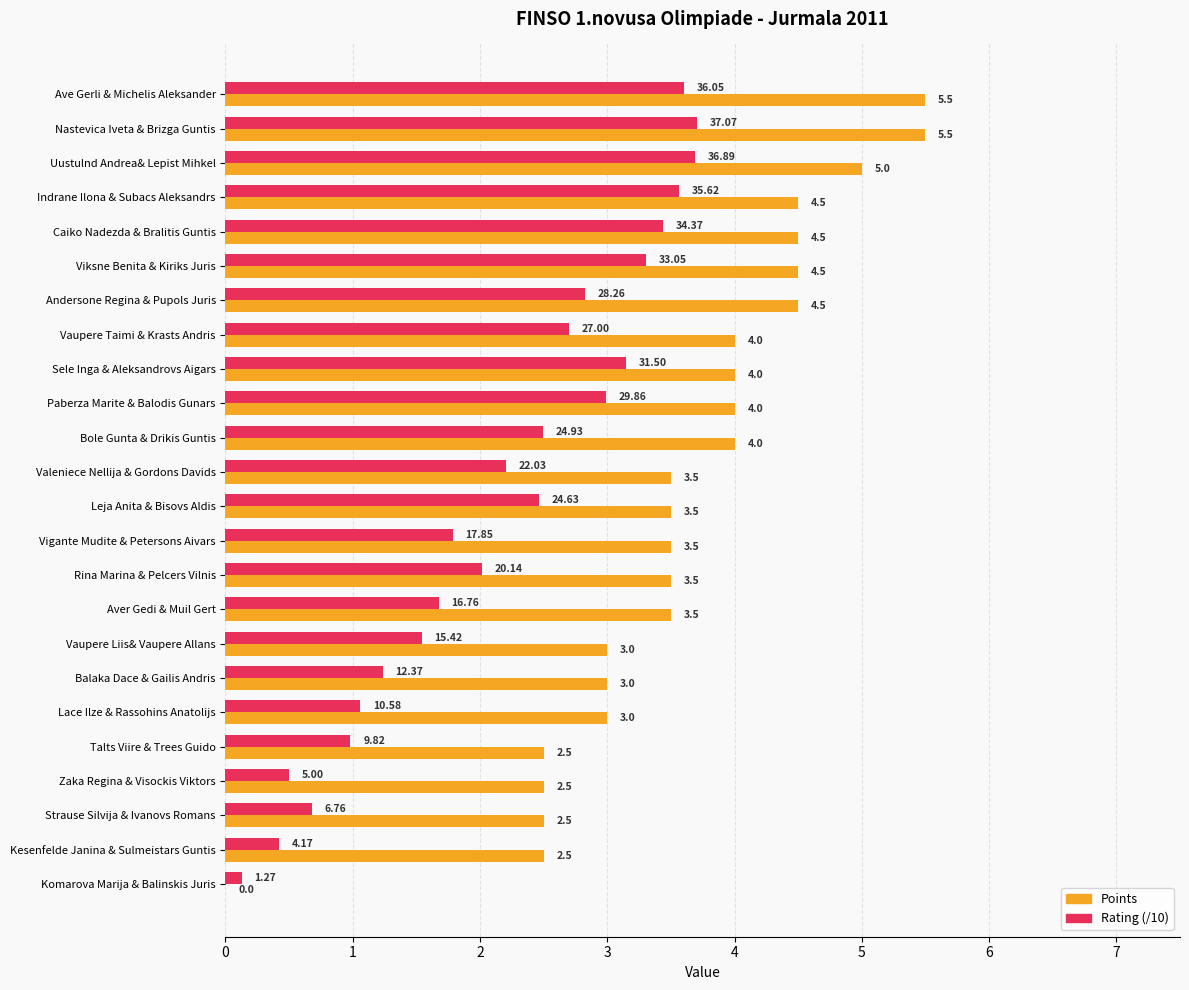

Which series has the largest total across all categories?

Points